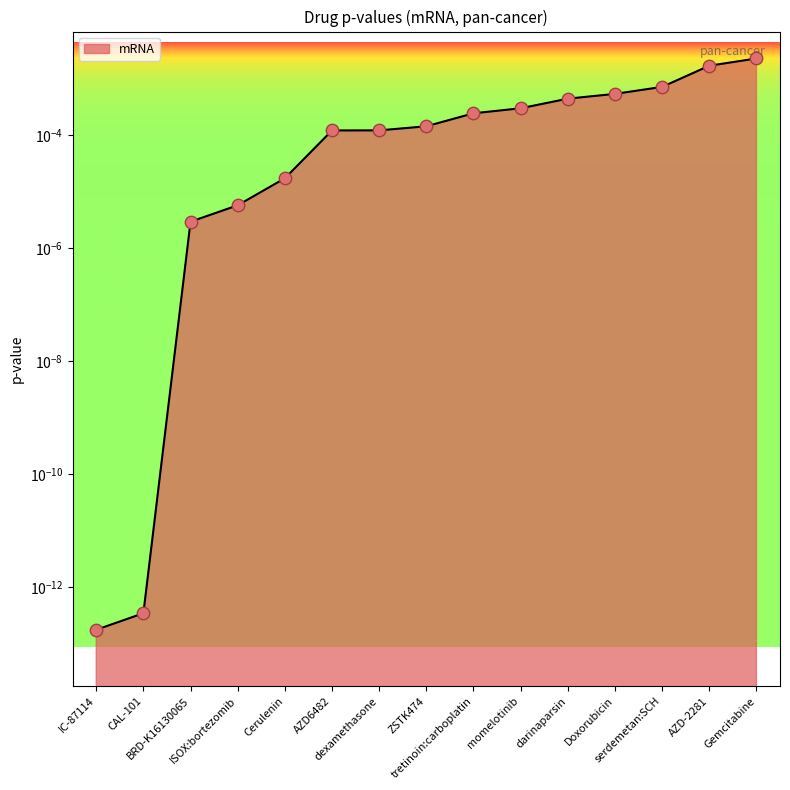

Which has a higher value, Cerulenin or AZD6482?

AZD6482